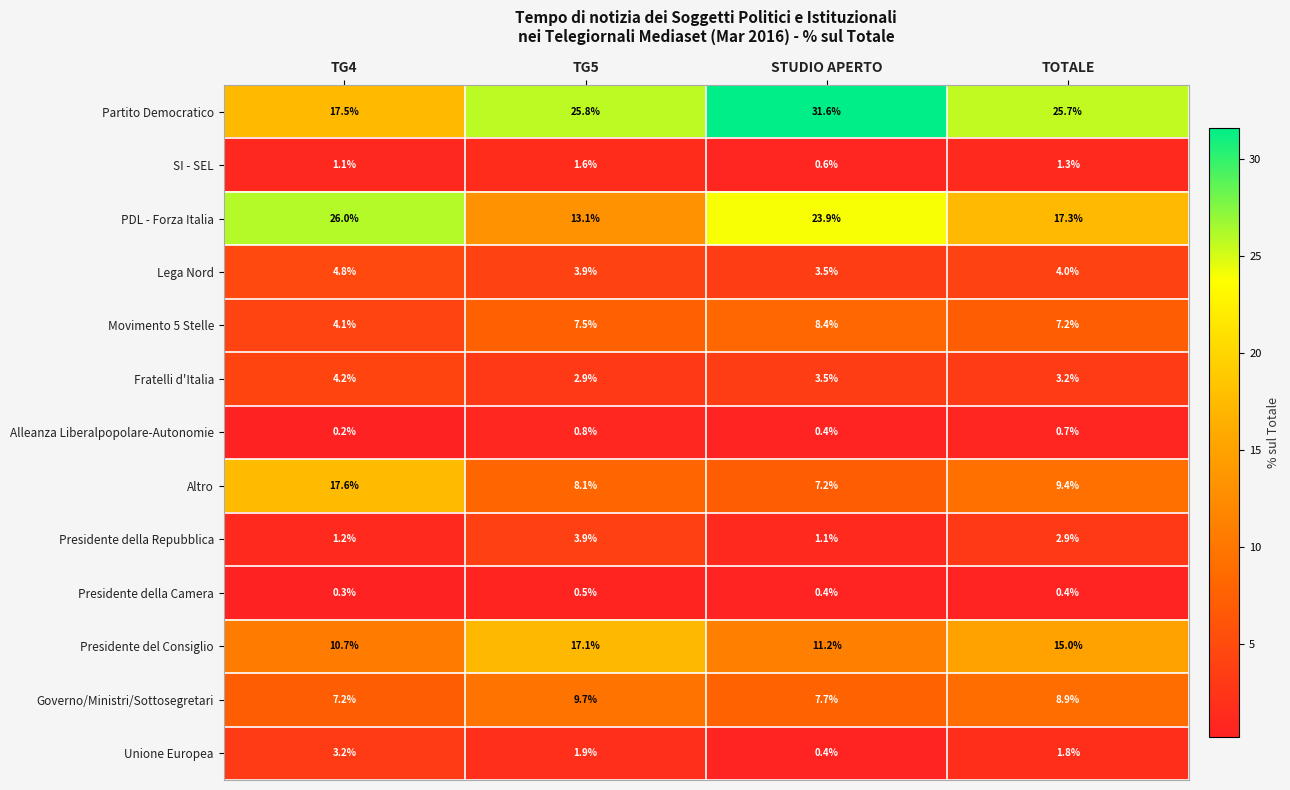

At which label is Lega Nord closest to 4?

TOTALE